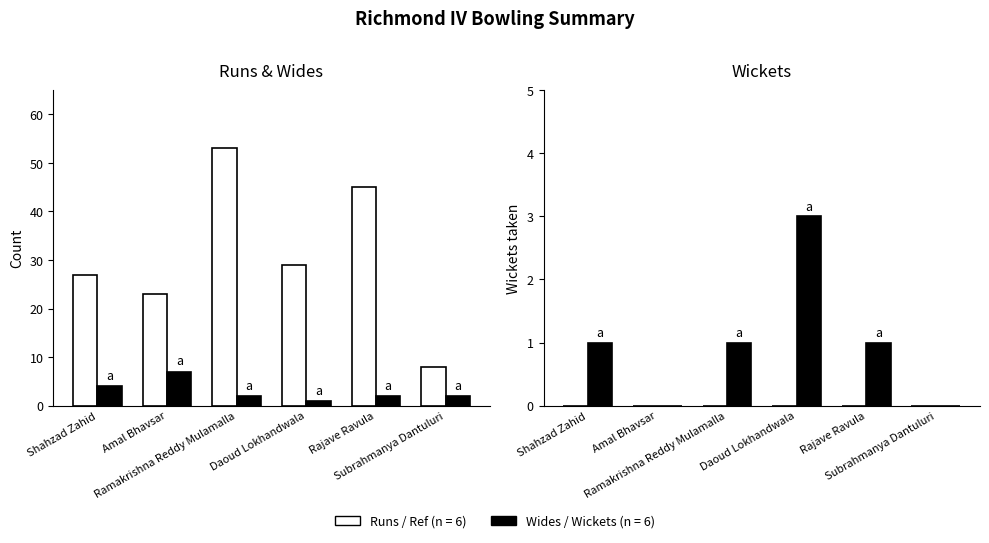

What is the total value across all series at Ramakrishna Reddy Mulamalla?

56